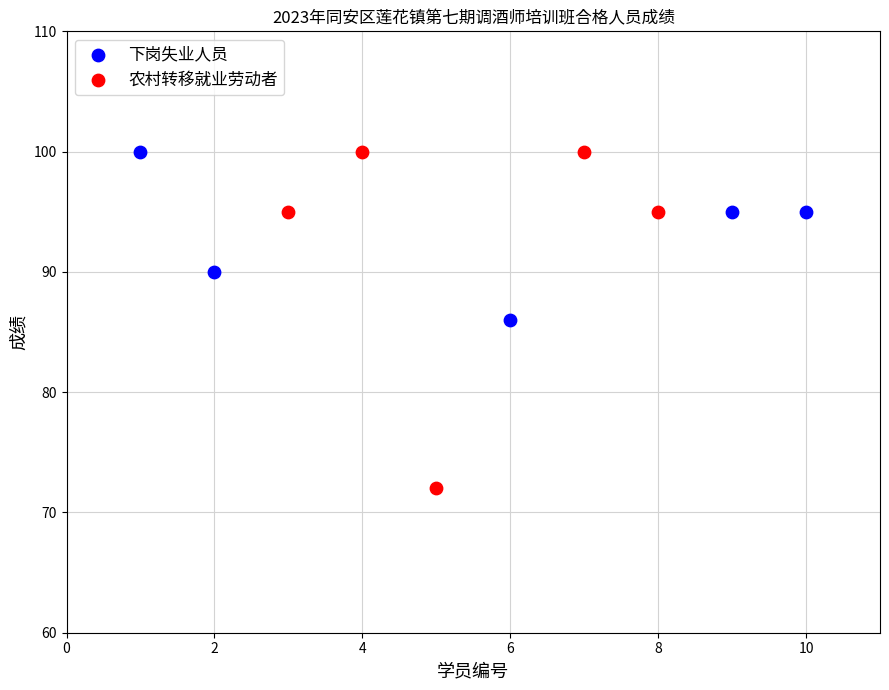

Which series contains the lowest Y value?

农村转移就业劳动者